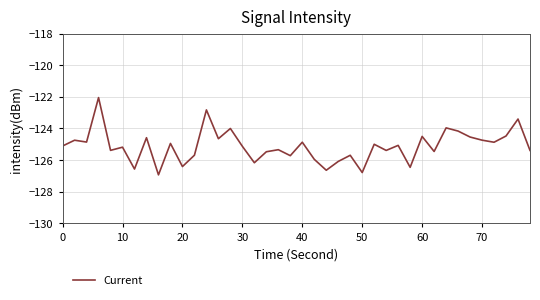

What is the smallest value displayed?

-126.9